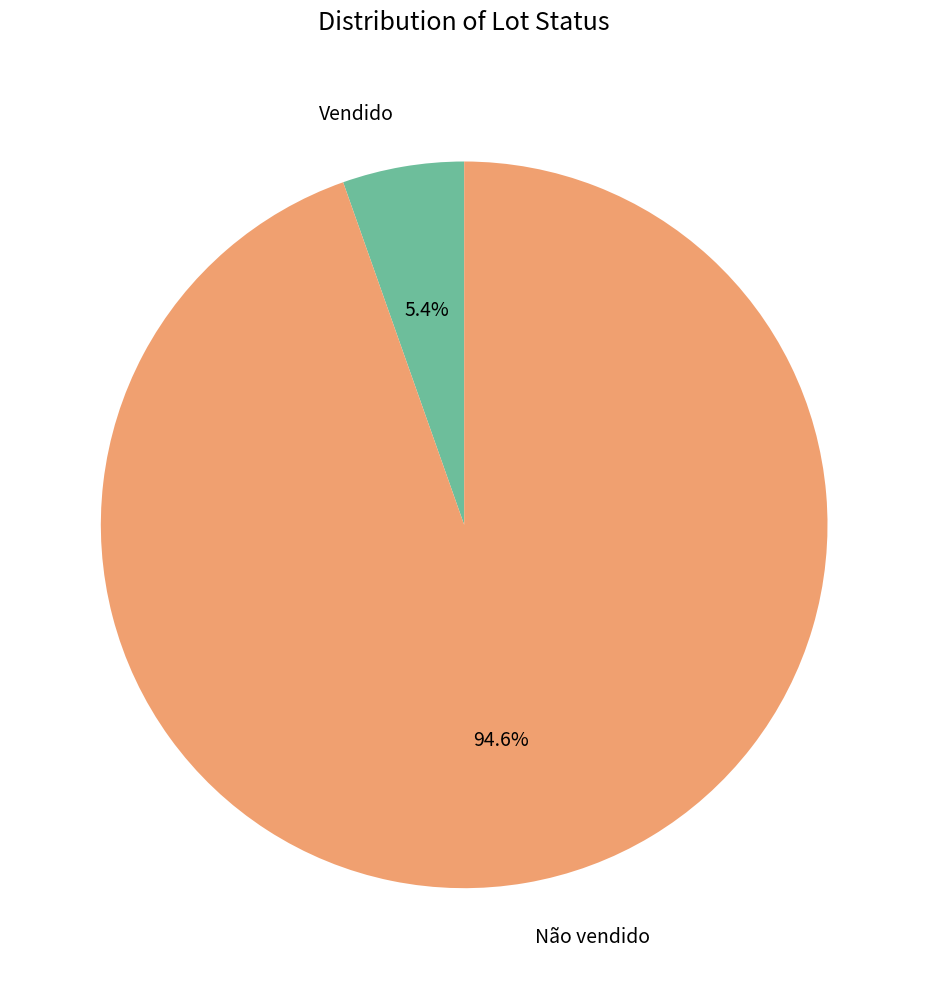

What is the majority slice?

Não vendido